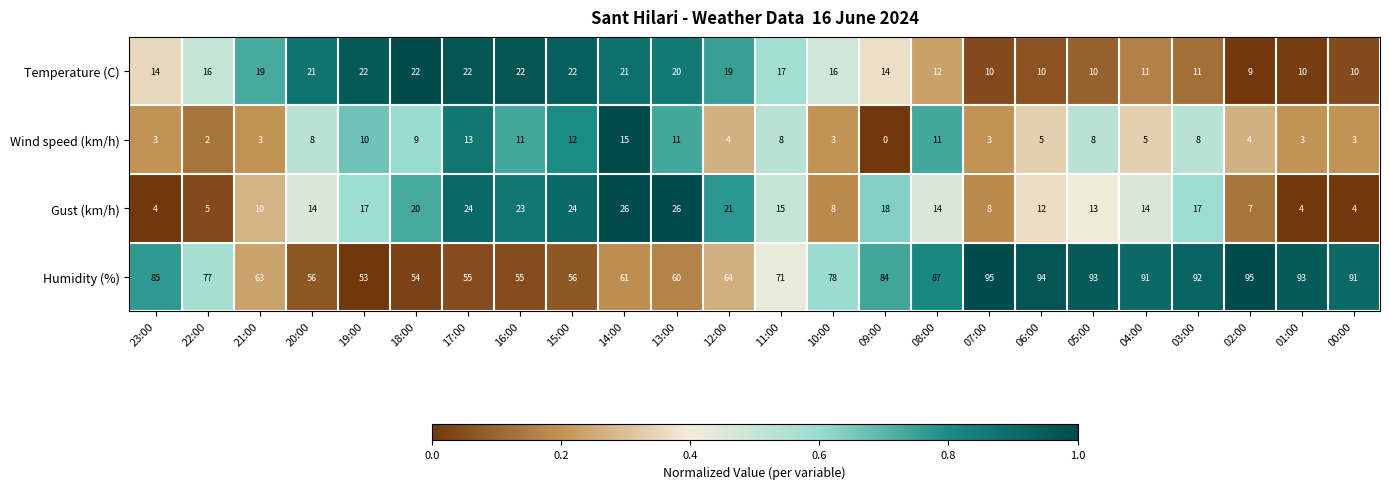

Where does the Humidity (%) series first go above 78?

23:00